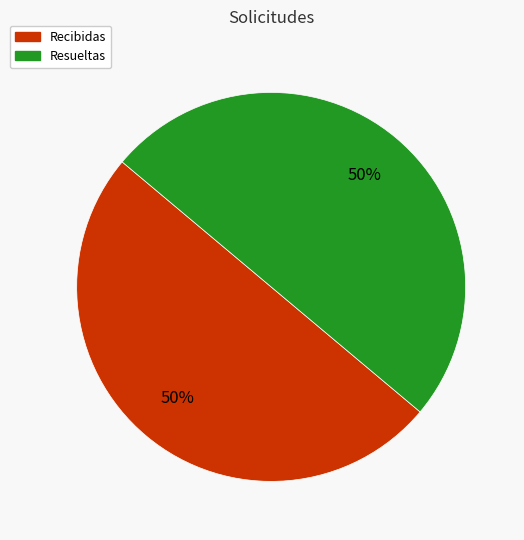

To the nearest percent, what is the combined percentage of Recibidas and Resueltas?

100%